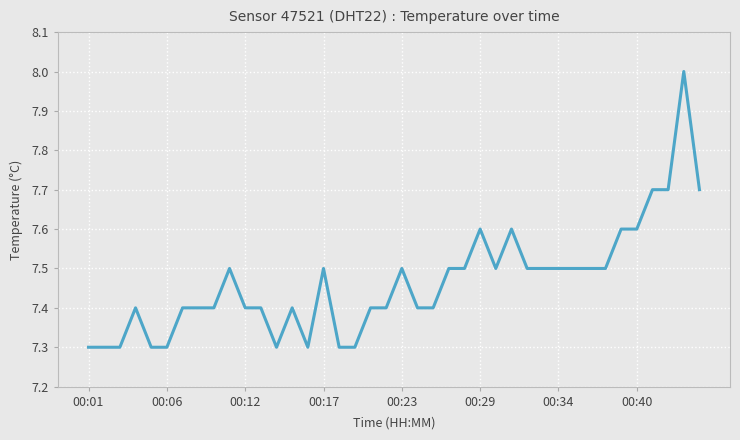

What is the greatest value displayed?

8.0